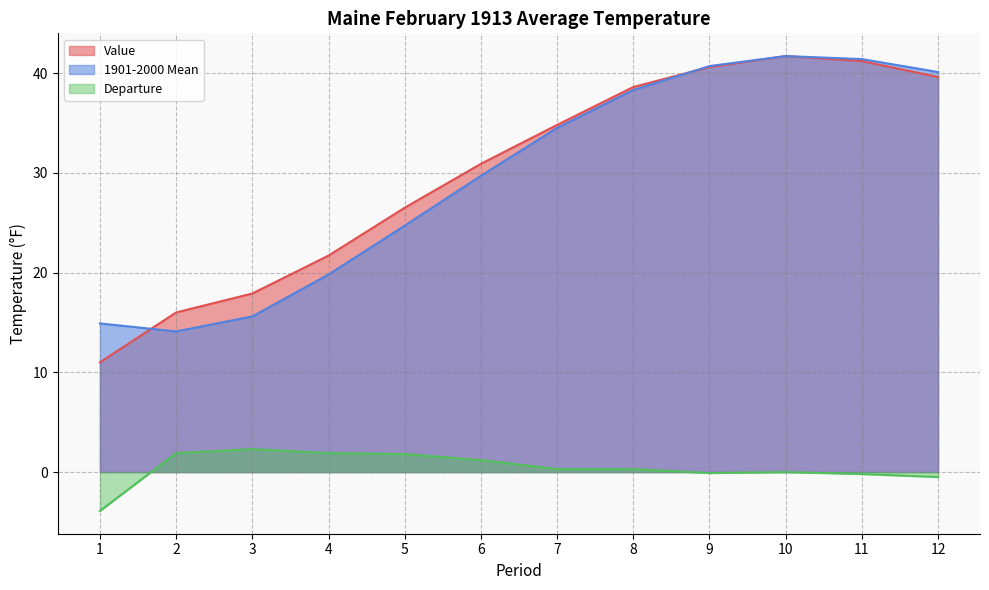

What is the average value of the 1901-2000 Mean series?

29.6